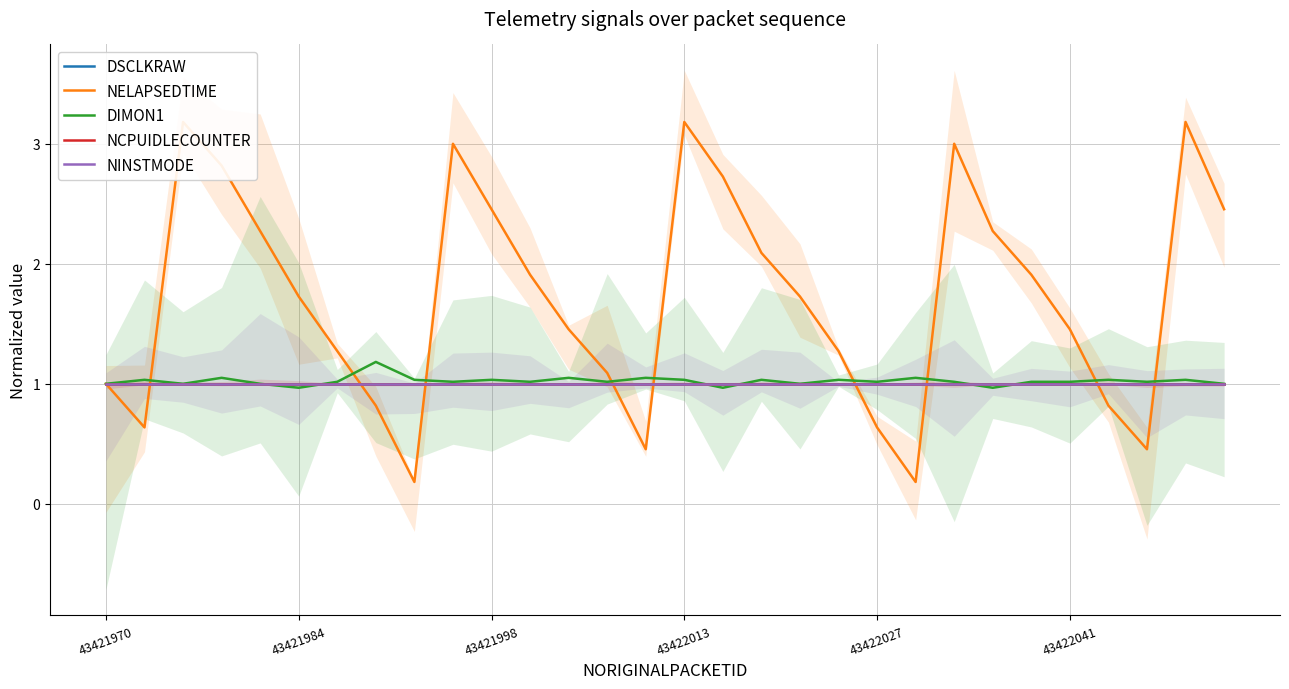

The value of DIMON1 at 26 is 1.5. True or false?

False